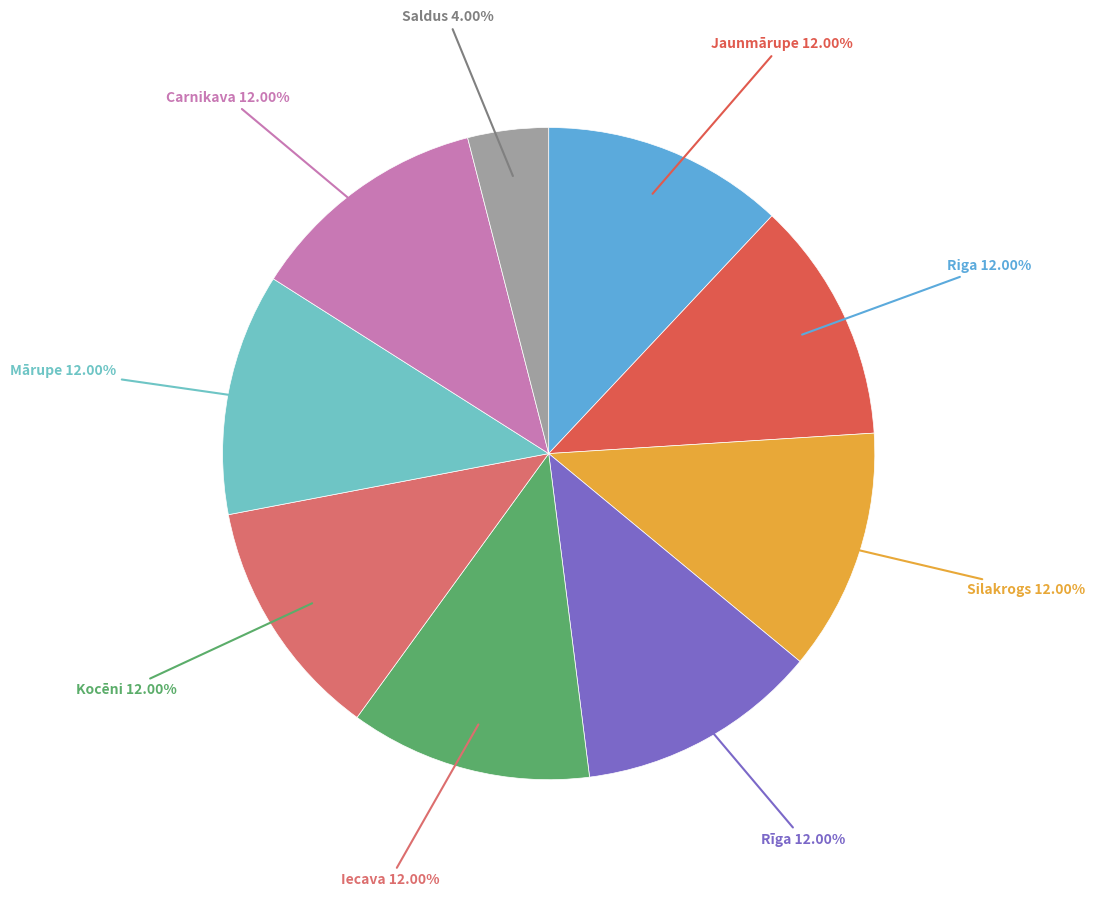

Is there any slice that represents more than half of the pie?

No